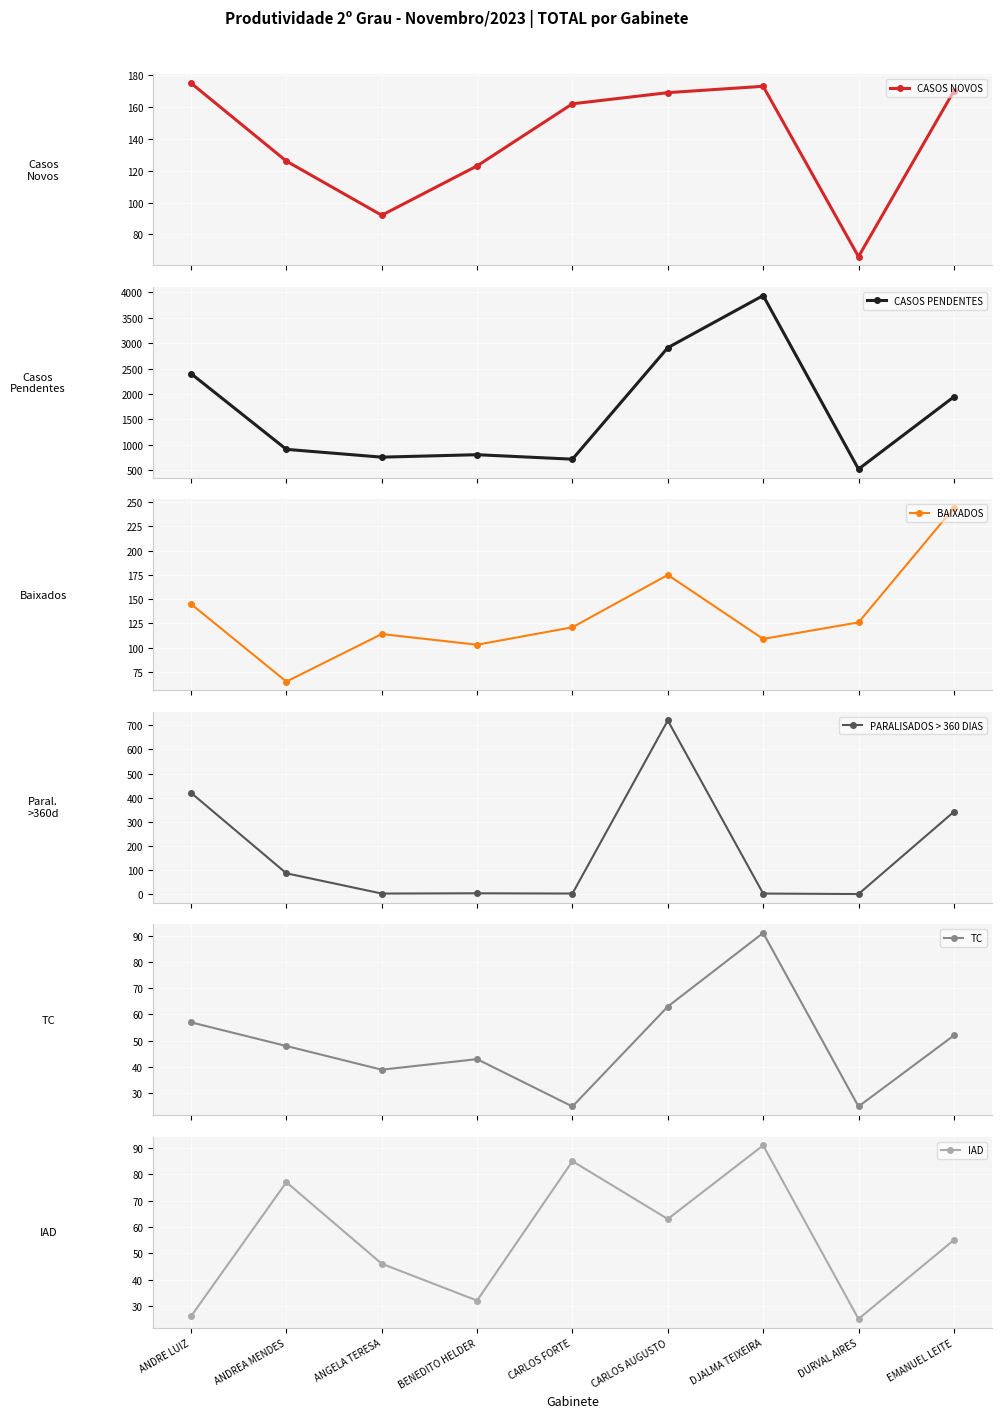

Rank the series at DURVAL AIRES from lowest to highest value.

PARALISADOS > 360 DIAS, TC, IAD, CASOS NOVOS, BAIXADOS, CASOS PENDENTES